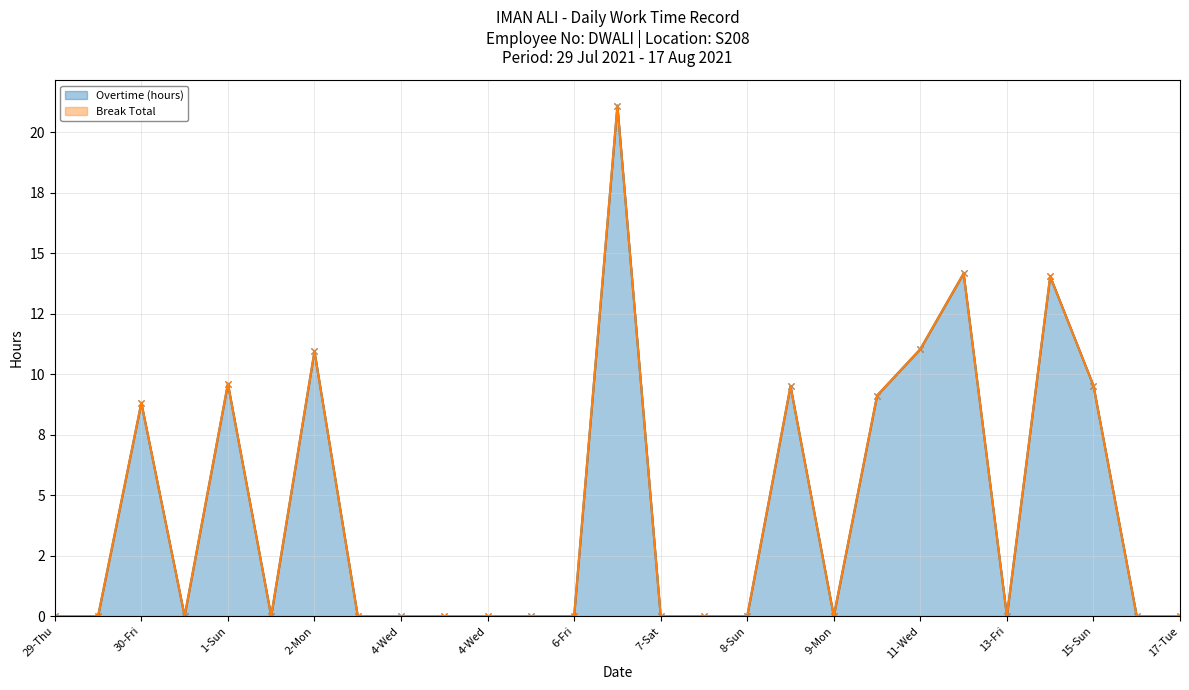

How many interior local valleys (lower than both neighbors) does the data have?

4